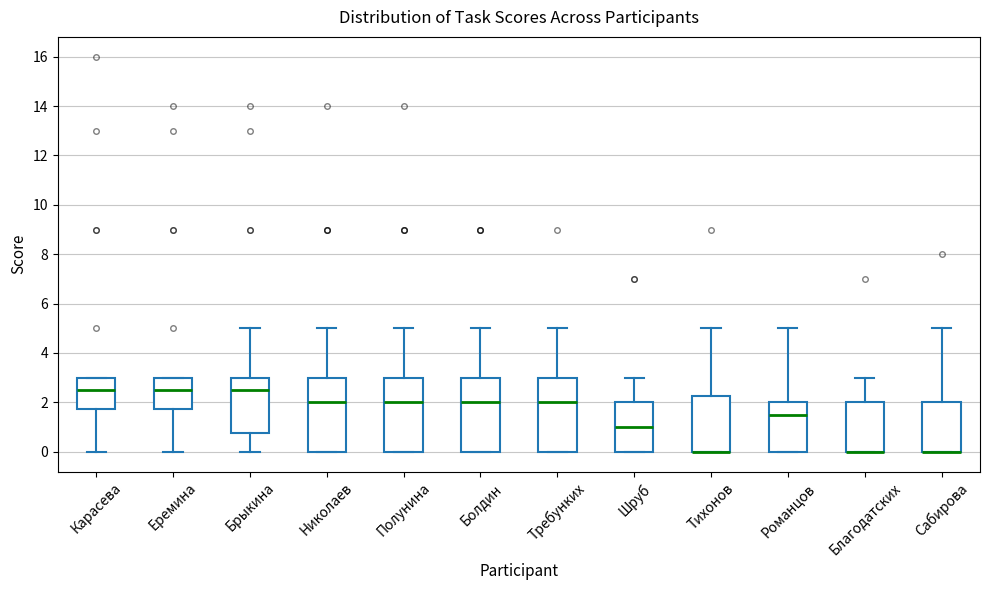

Reading left to right, transcribe this box plot: for each box, give where its median line is, the range the box spans, and where its two whiskers end, as read against the y-axis. The values are not printed on the chart, so give them approximately, as read against the axis.

Карасева: median 2.6, box 1.8 to 3.0, whiskers 0.0 to 3.0
Еремина: median 2.6, box 1.8 to 3.0, whiskers 0.0 to 3.0
Брыкина: median 2.6, box 0.8 to 3.0, whiskers 0.0 to 5.0
Николаев: median 2.0, box 0.0 to 3.0, whiskers 0.0 to 5.0
Полунина: median 2.0, box 0.0 to 3.0, whiskers 0.0 to 5.0
Болдин: median 2.0, box 0.0 to 3.0, whiskers 0.0 to 5.0
Требунких: median 2.0, box 0.0 to 3.0, whiskers 0.0 to 5.0
Шруб: median 1.0, box 0.0 to 2.0, whiskers 0.0 to 3.0
Тихонов: median 0.0 (drawn on the box's lower edge), box 0.0 to 2.2, whiskers 0.0 to 5.0
Романцов: median 1.6, box 0.0 to 2.0, whiskers 0.0 to 5.0
Благодатских: median 0.0 (drawn on the box's lower edge), box 0.0 to 2.0, whiskers 0.0 to 3.0
Сабирова: median 0.0 (drawn on the box's lower edge), box 0.0 to 2.0, whiskers 0.0 to 5.0